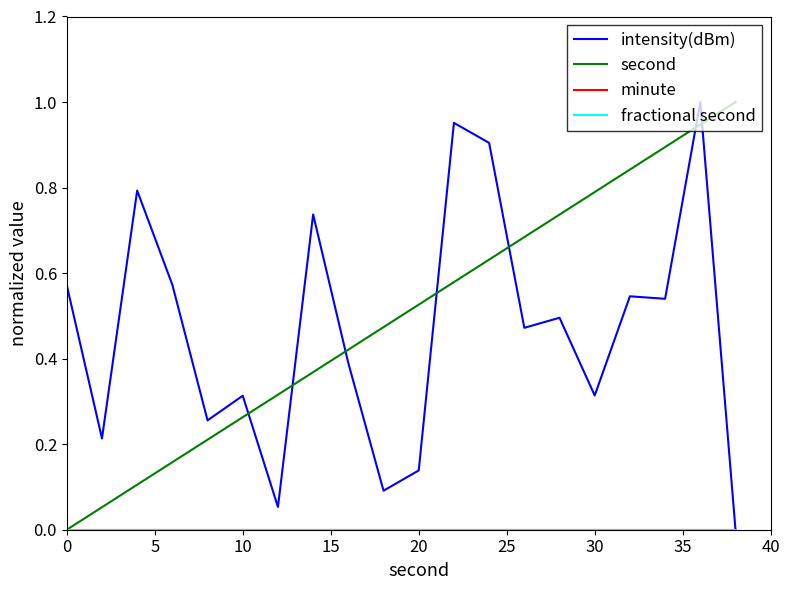

Does the chart display data point markers on the line(s)?

No